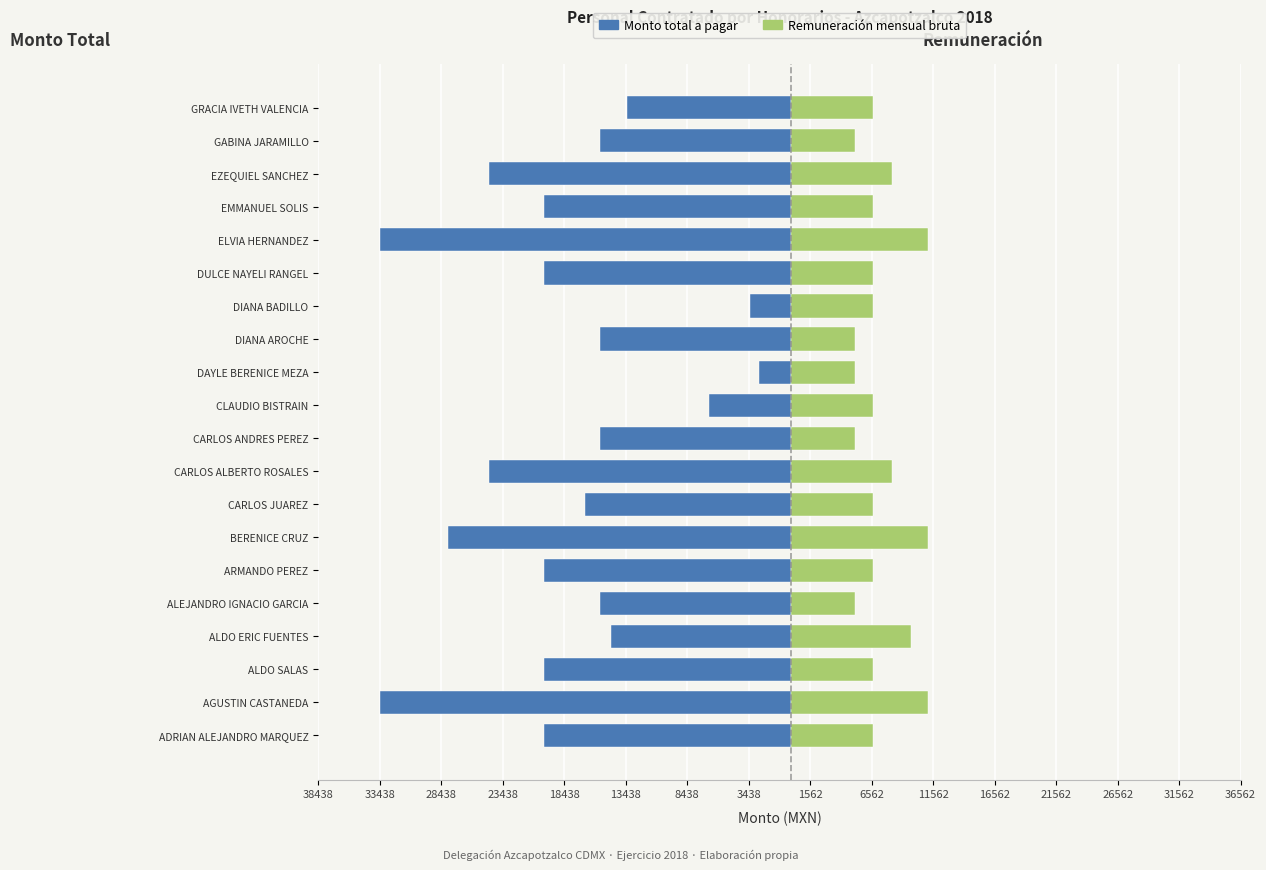

Which series has the widest spread of values?

Monto total a pagar